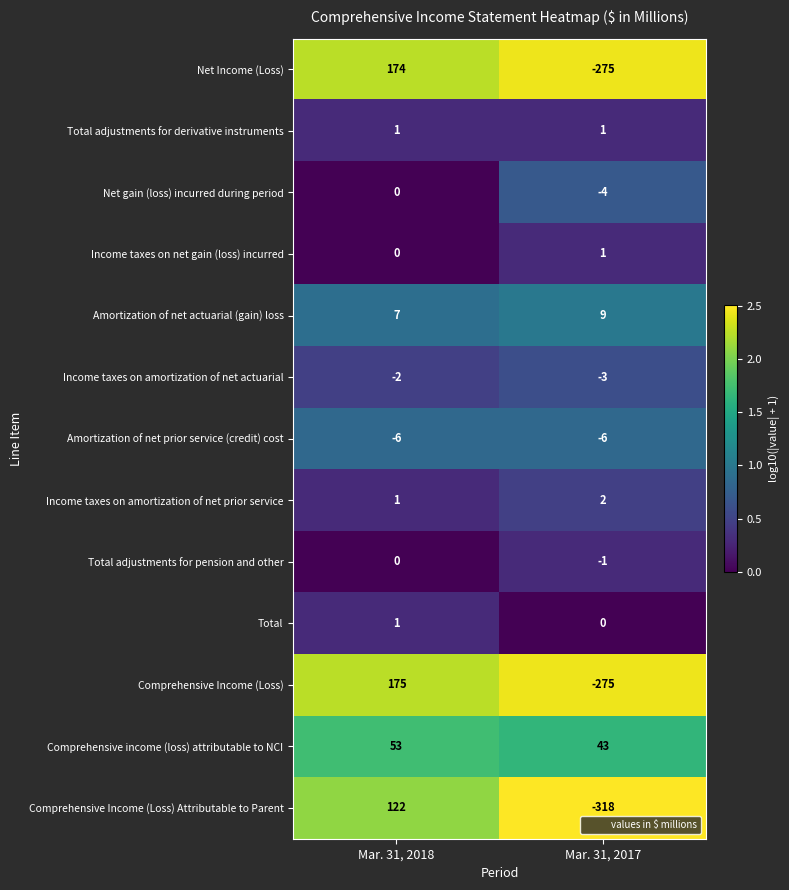

How many series are shown in this chart?

13